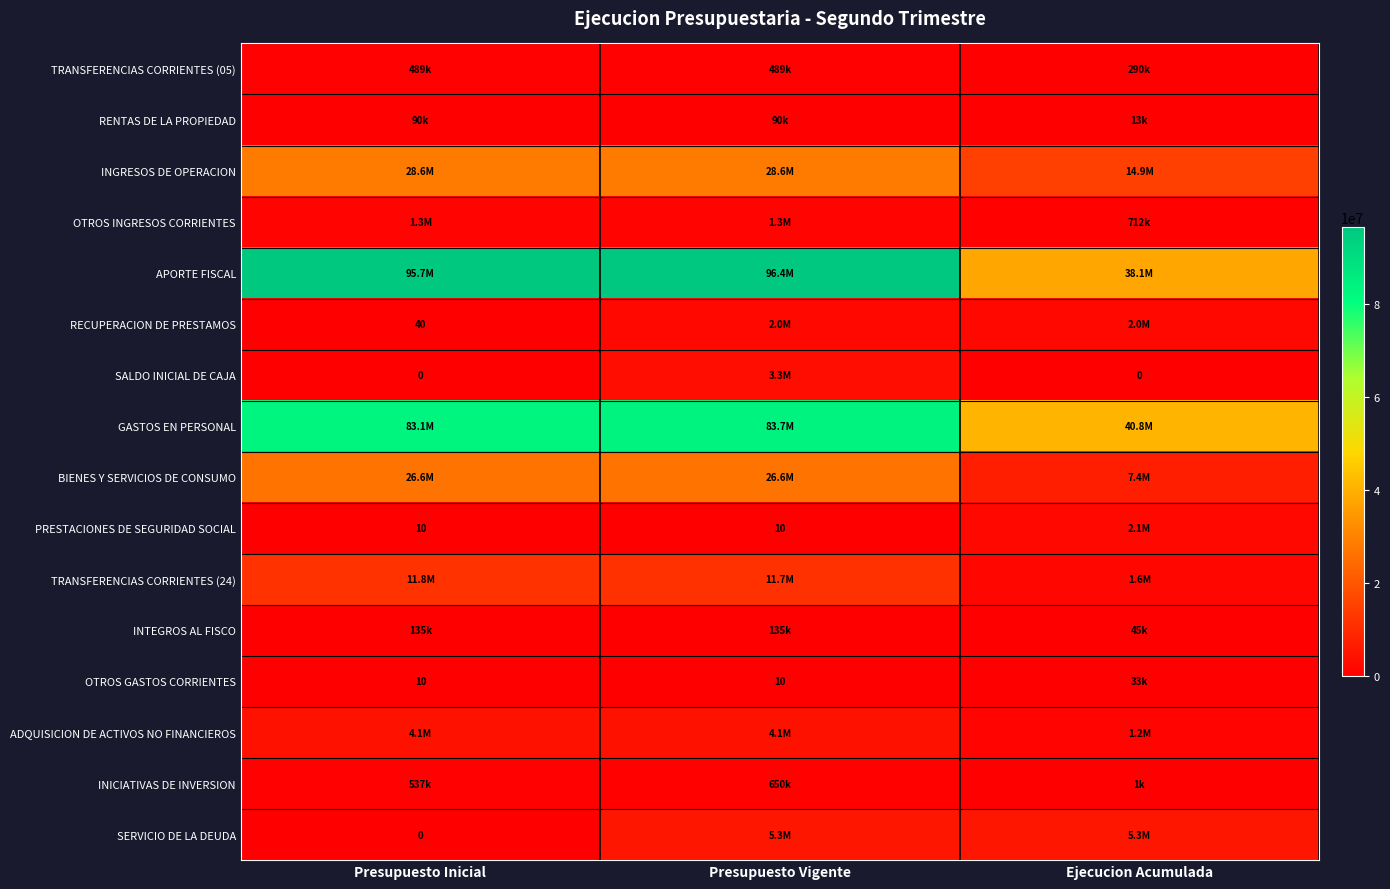

The PRESTACIONES DE SEGURIDAD SOCIAL series shows 10 at Presupuesto Inicial. True or false?

True